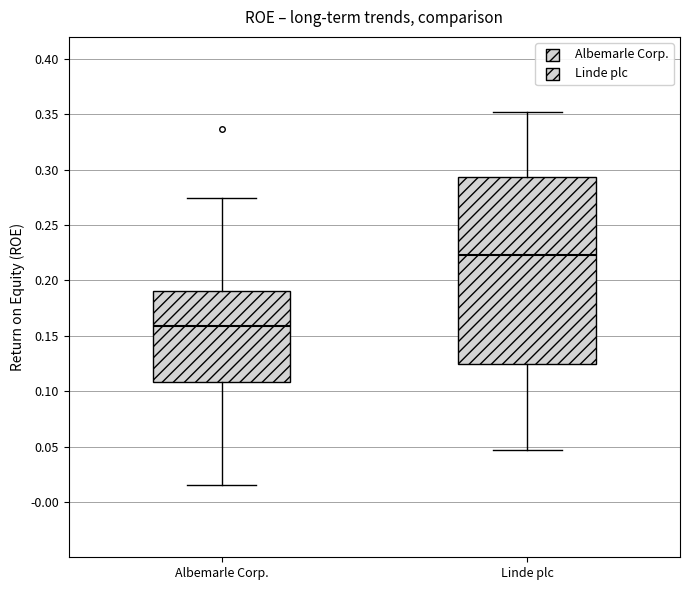

Where does the upper whisker of the box for Linde plc end on the y-axis? The values are not printed on the chart, so give them approximately, as read against the axis.

0.355